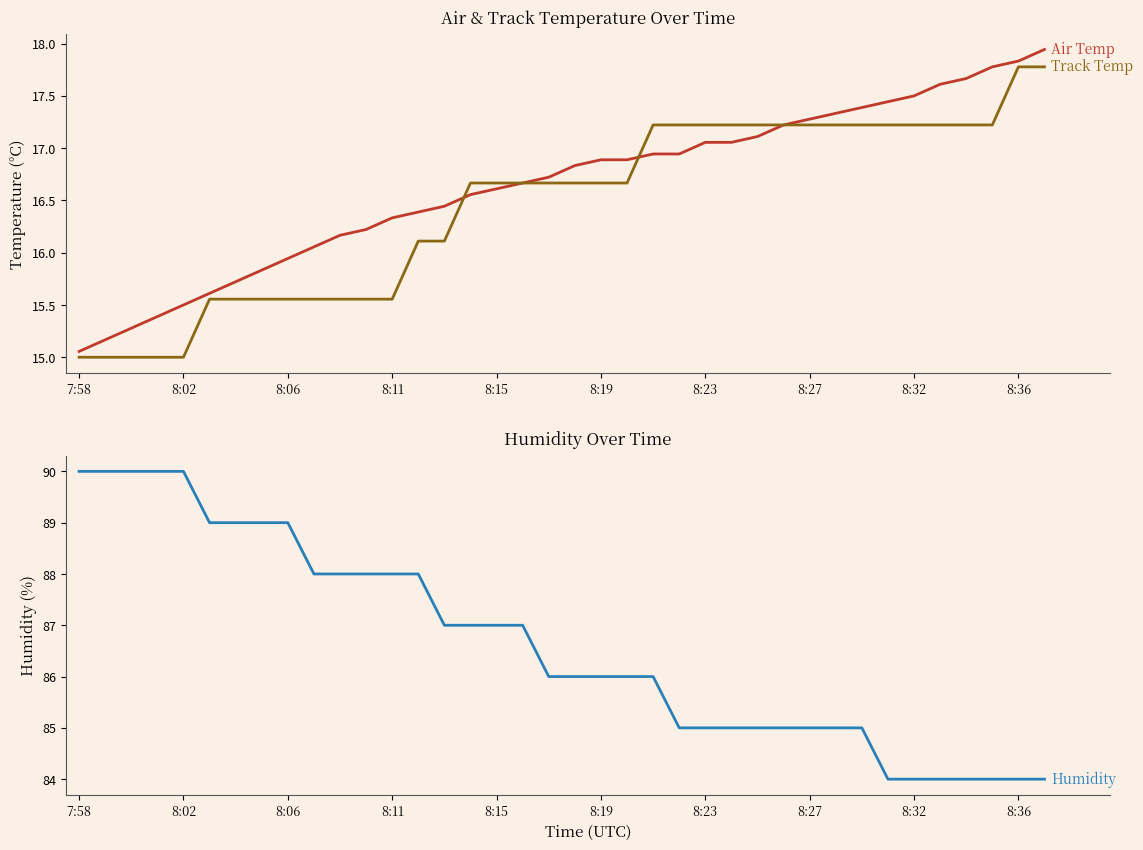

Rank the series by their maximum value, from lowest to highest.

Track Temp, Air Temp, Humidity